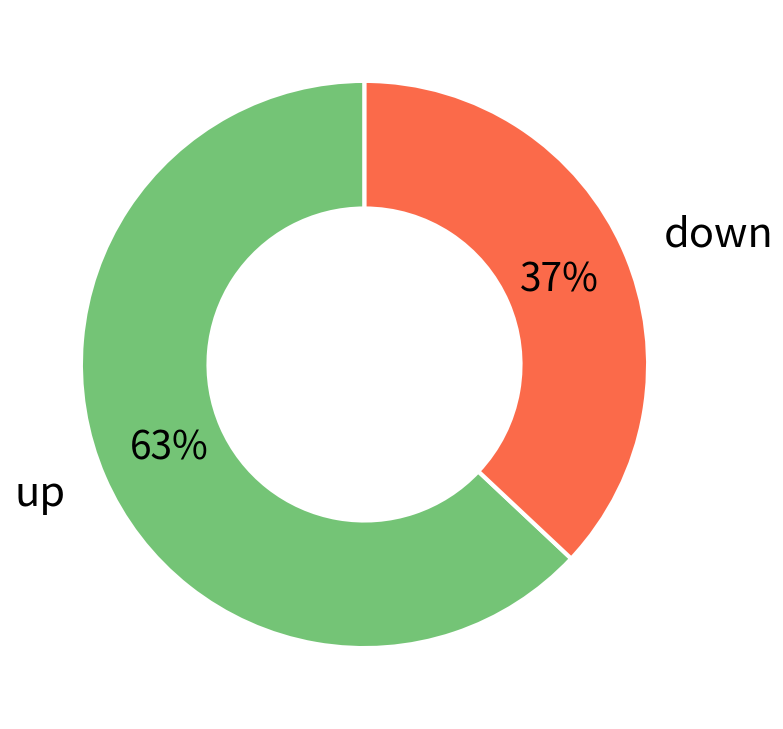

Which slice is the largest?

up